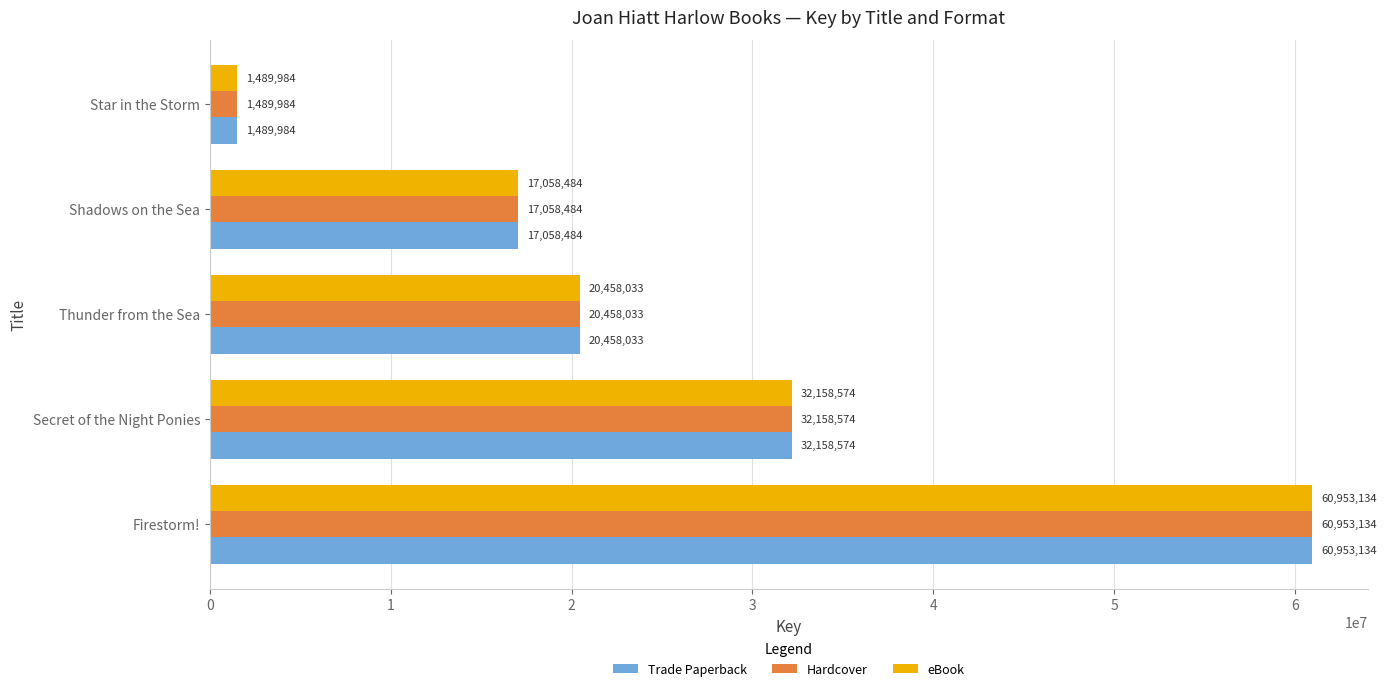

What is the lowest value of the Hardcover series?

1489984